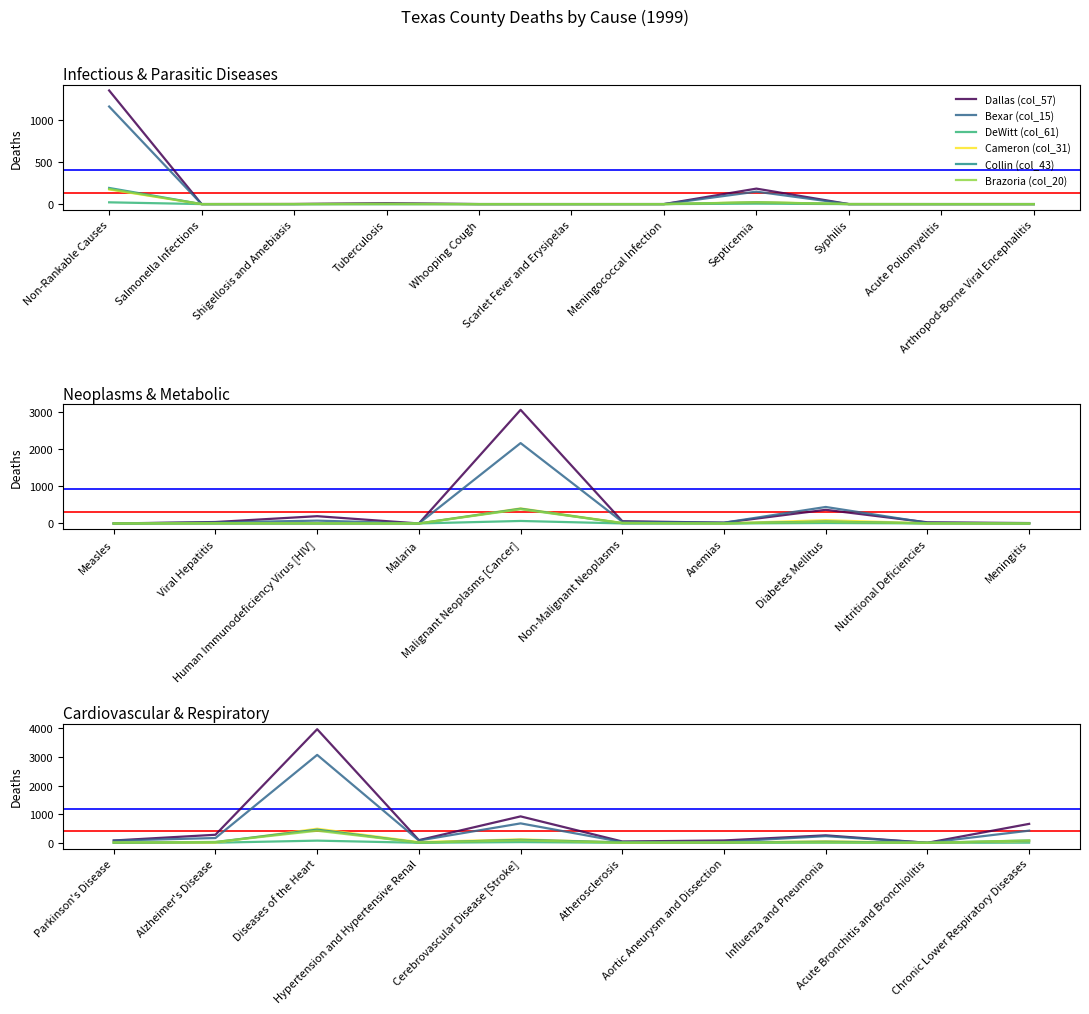

What is the maximum value shown in the chart?

3964